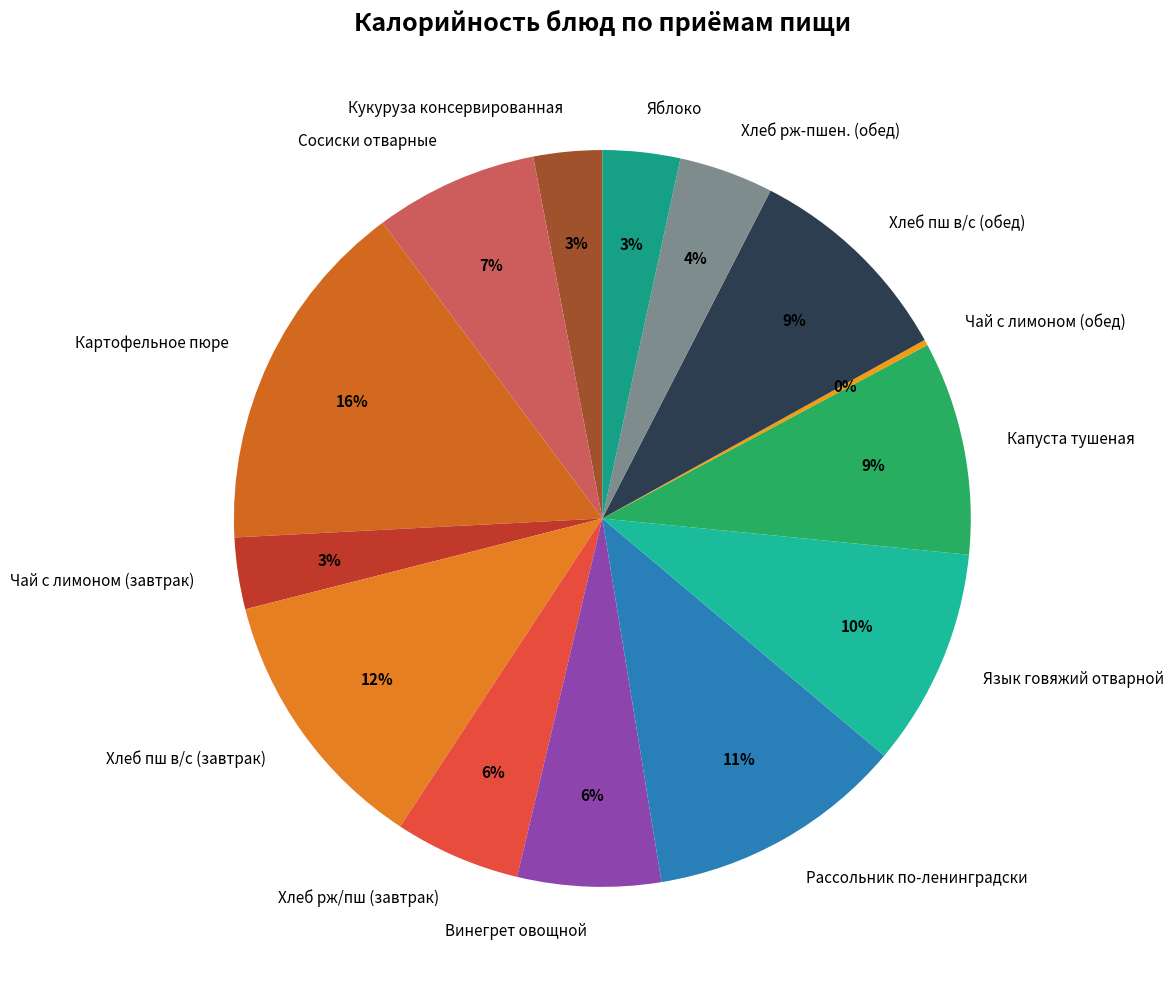

To the nearest percent, what is the average slice percentage?

7%